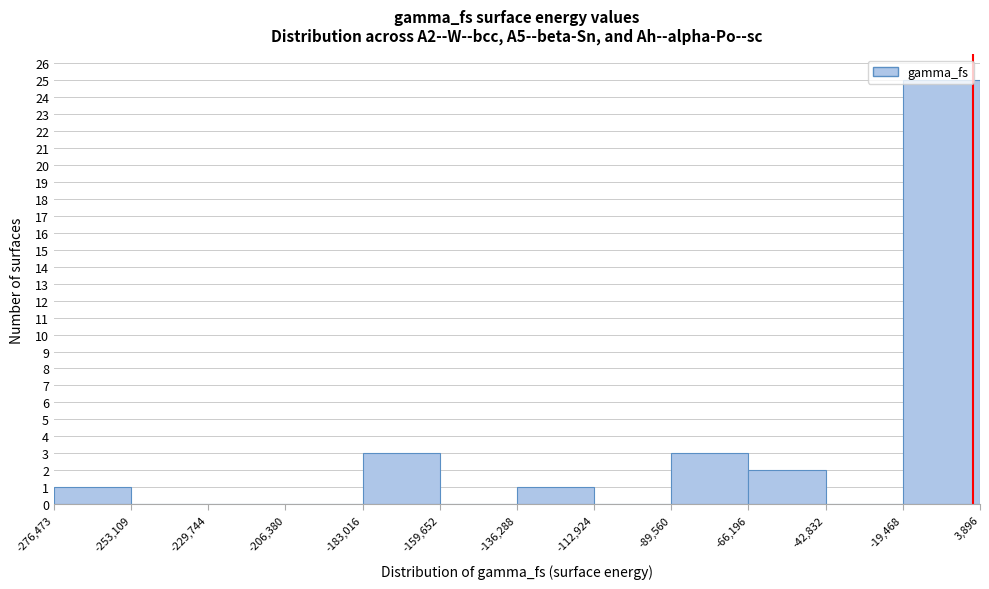

Over which range of the x-axis is the bar tallest?

-19,468 to 3,896